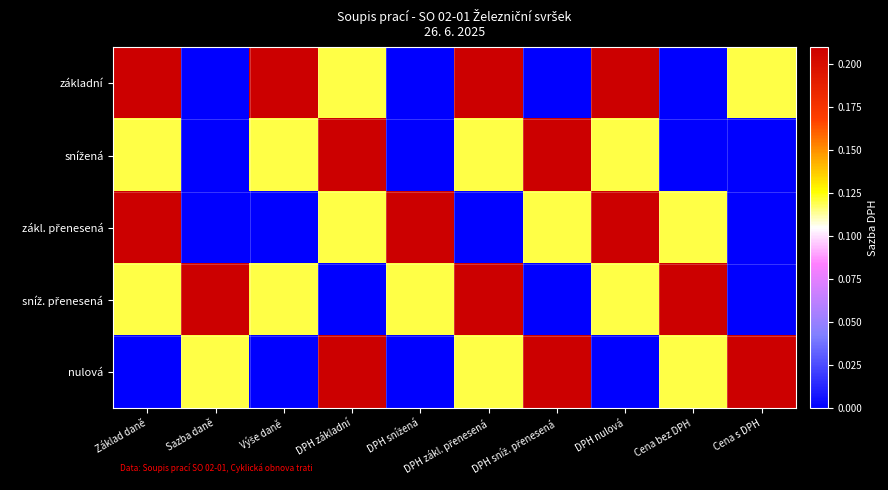

At which category is the sum across all series the highest?

Základ daně